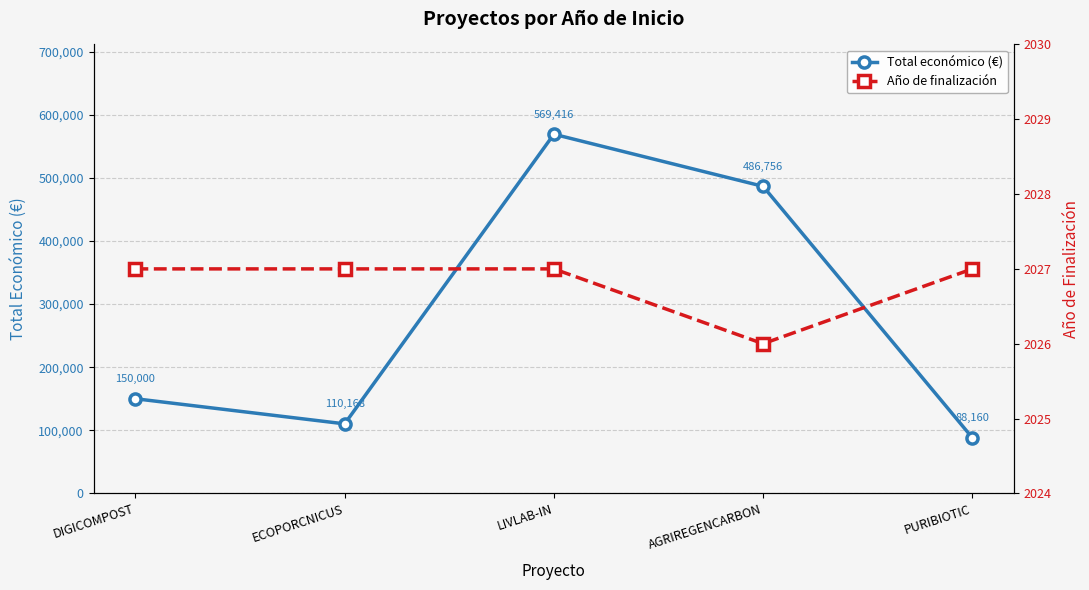

Where is the first local minimum for Año de finalización?

AGRIREGENCARBON